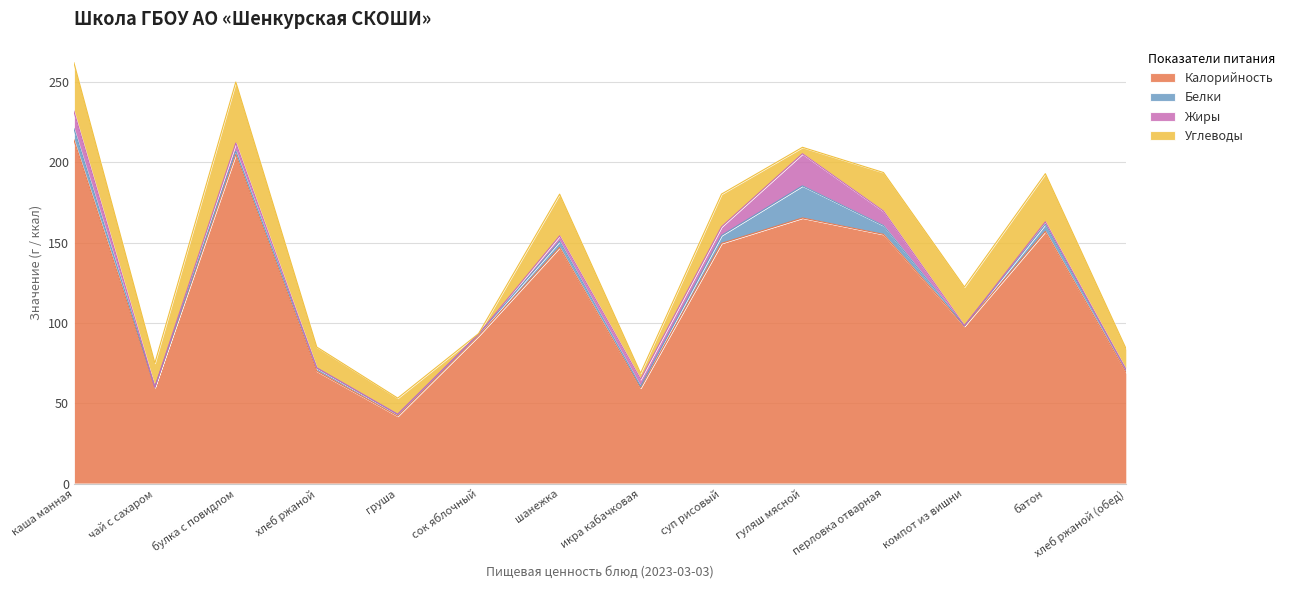

True or false: Калорийность and Жиры cross at least once.

False